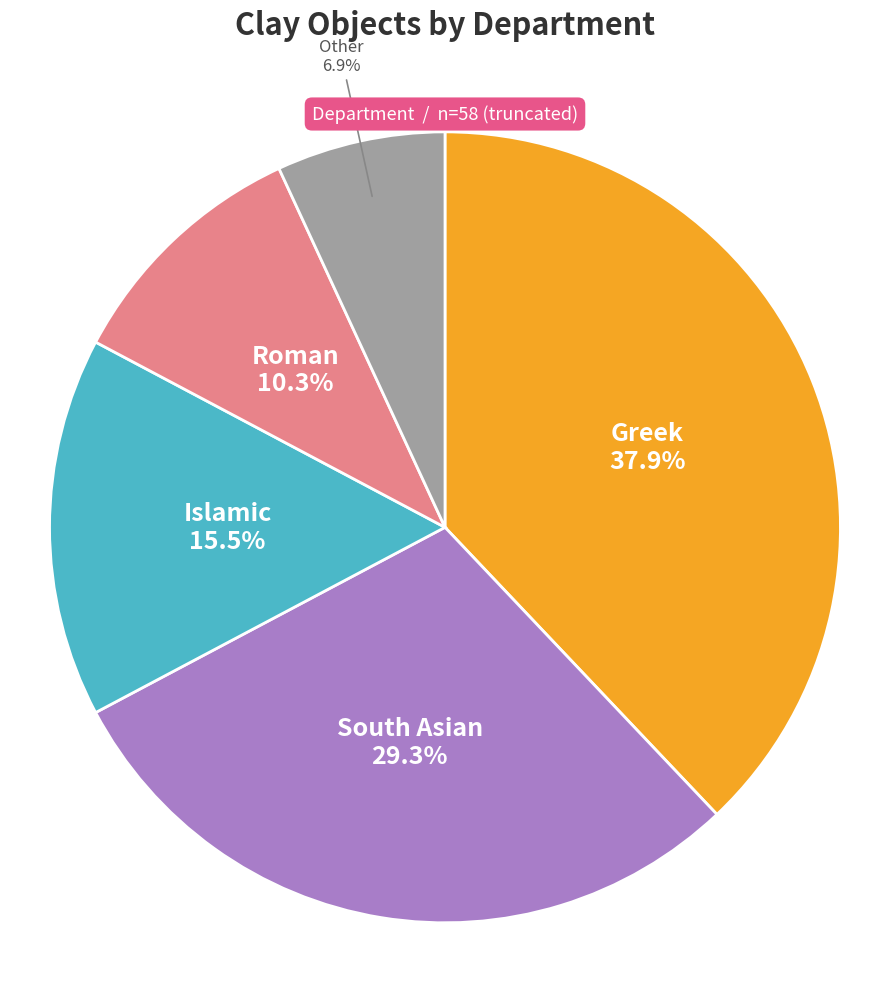

To the nearest percent, what is the difference between the South Asian and Roman slice percentages?

19%